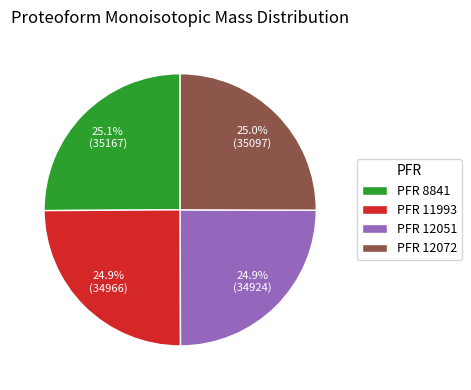

What is the ratio of the value at PFR 8841 to the value at PFR 12072?

1.0